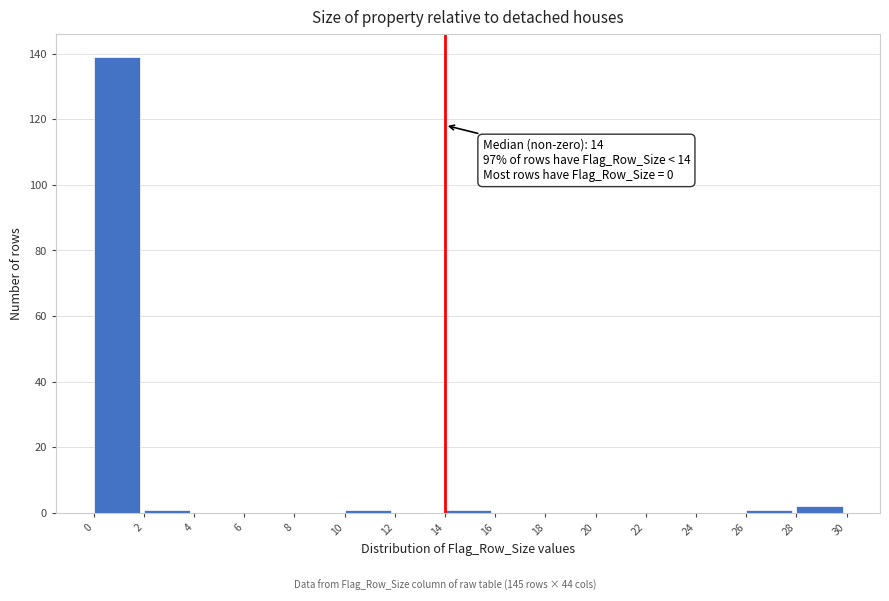

Over which range of the x-axis is the bar tallest?

0 to 2